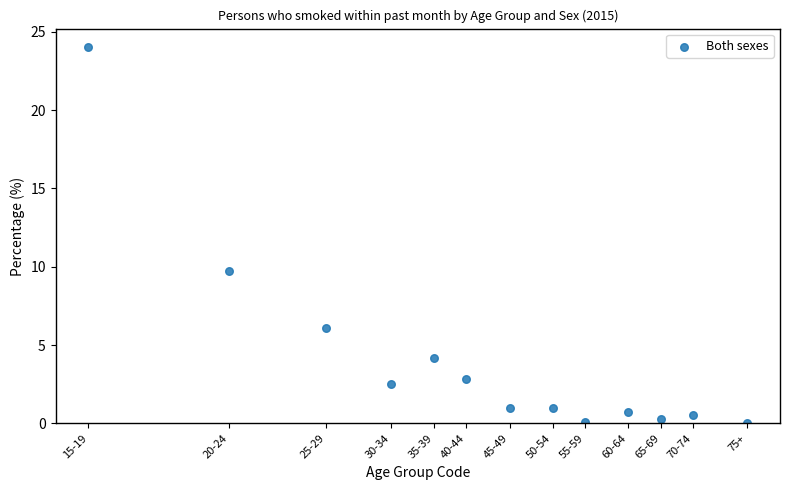

What Y value in the scatter plot is closest to 12?

9.7